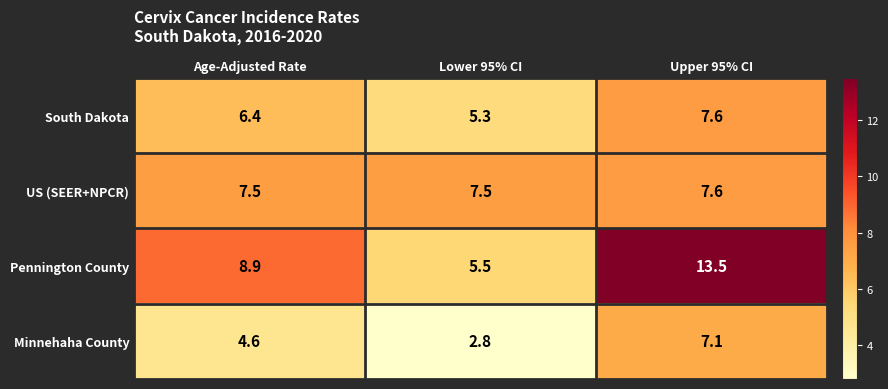

At how many categories does at least one series exceed 11?

1